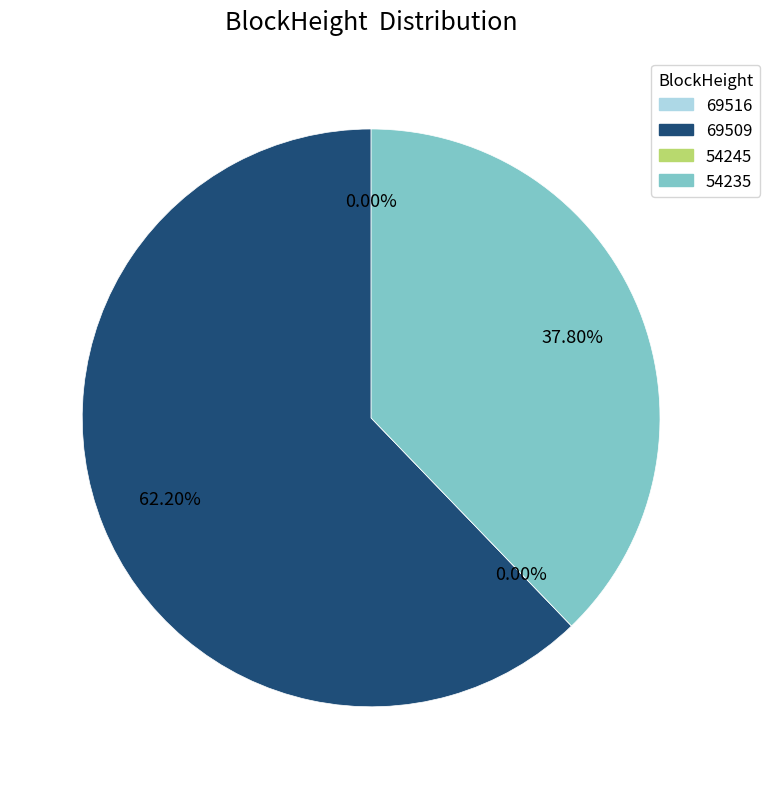

How many slices are in this pie chart?

4